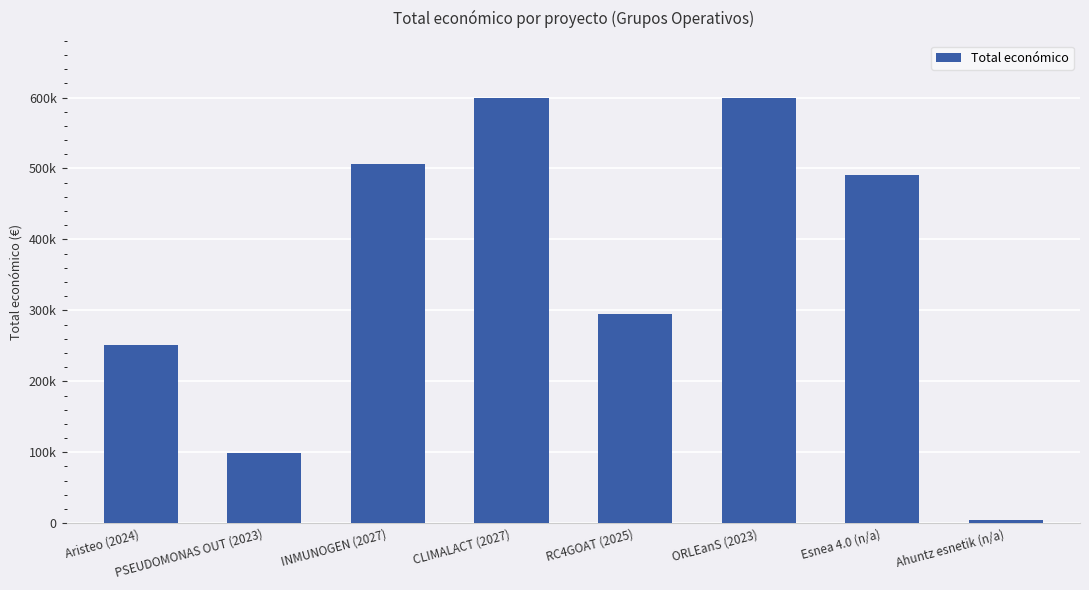

The chart shows a value of 4800 at Ahuntz esnetik (n/a). True or false?

True